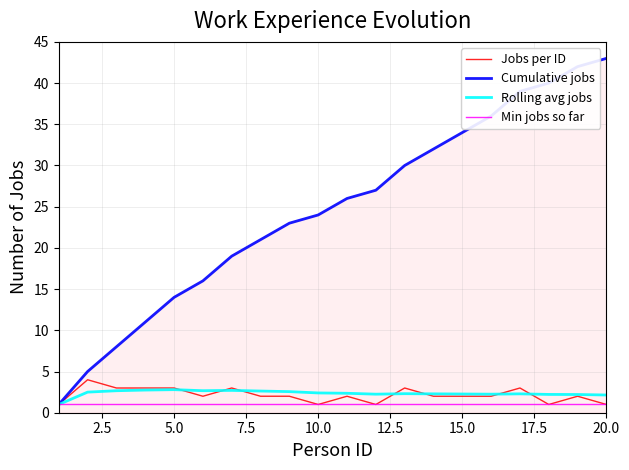

Which series has the widest spread of values?

Cumulative jobs